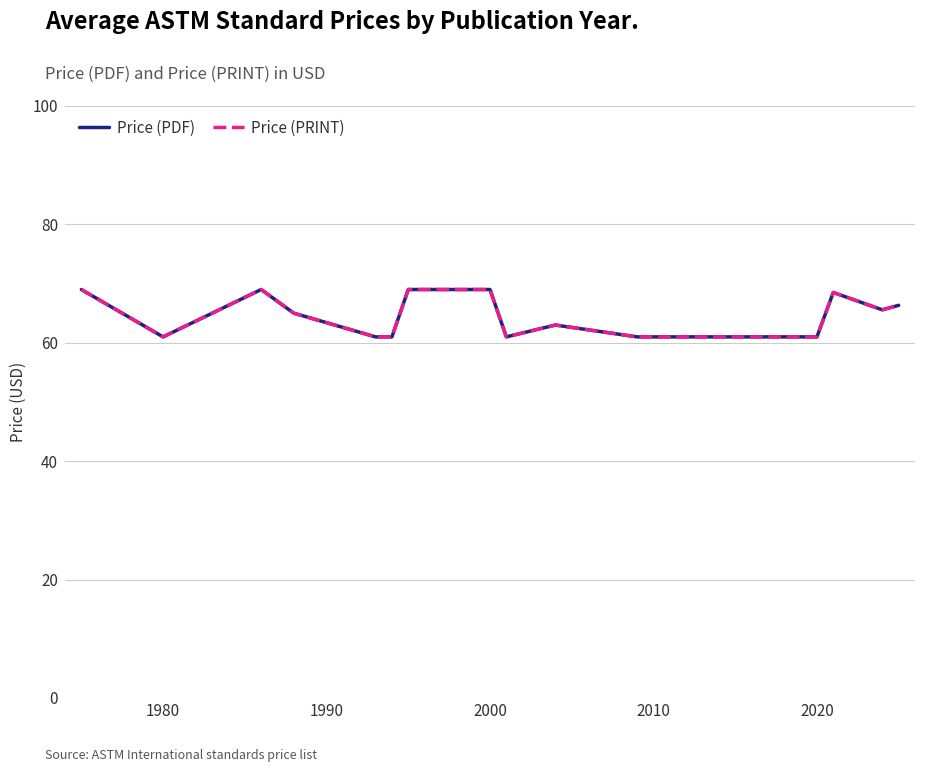

Does the chart display data point markers on the line(s)?

No